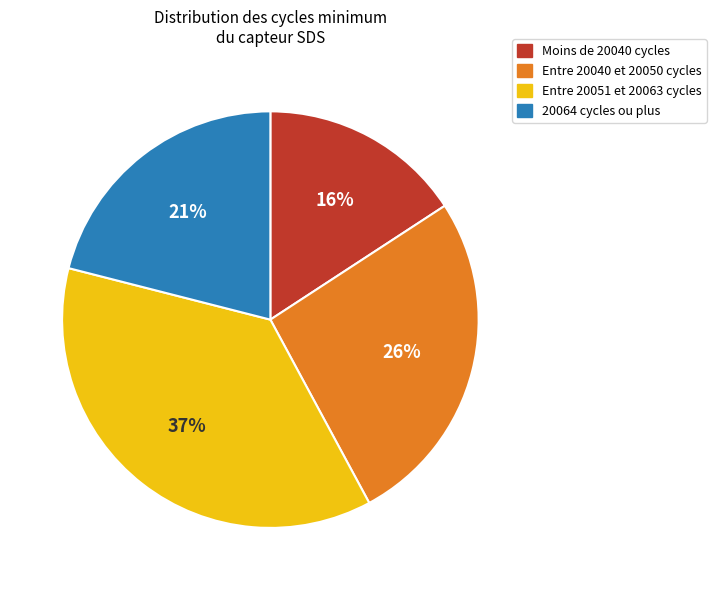

To the nearest percent, what is the difference between the largest and smallest slice percentages?

21%